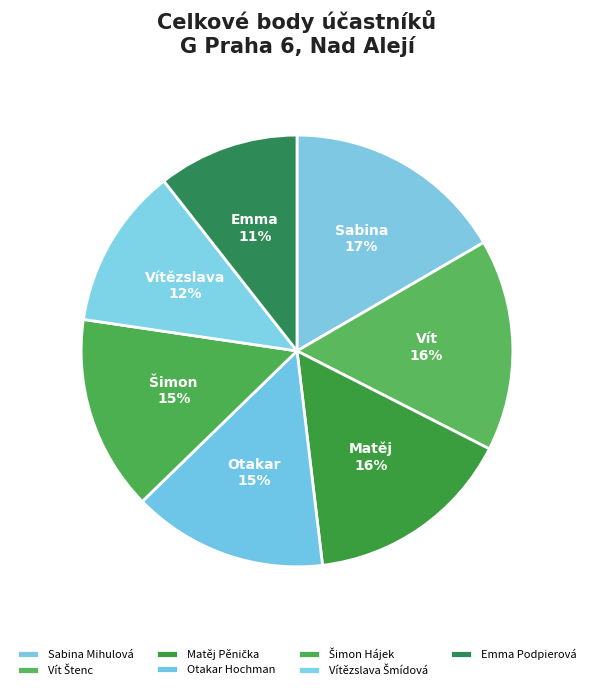

True or false: Emma Podpierová accounts for 25% of the total.

False